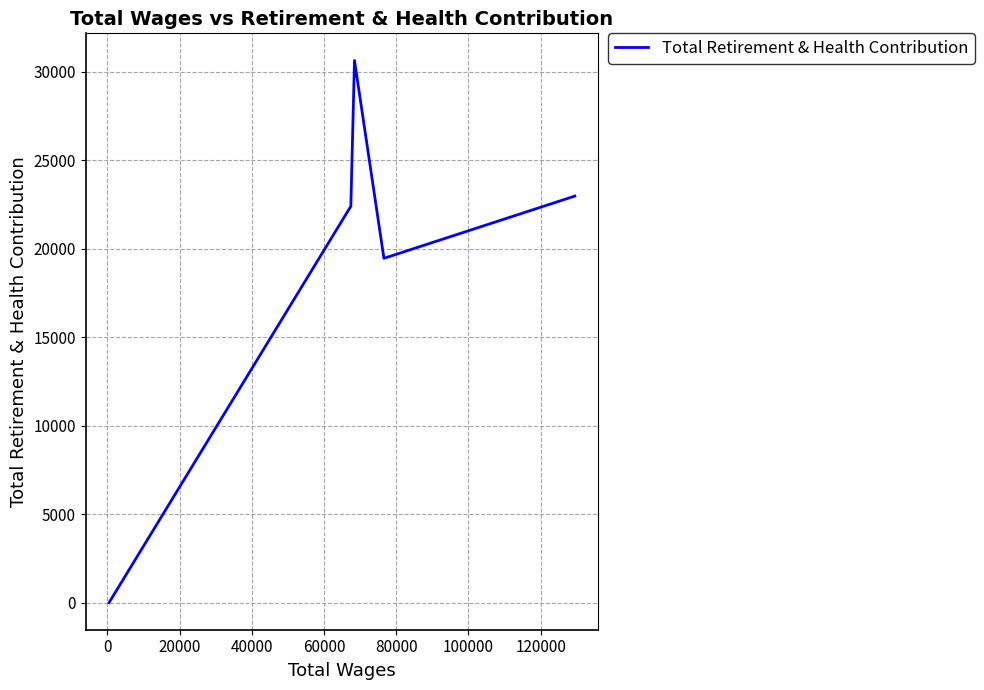

What is the sum of all values?

95459